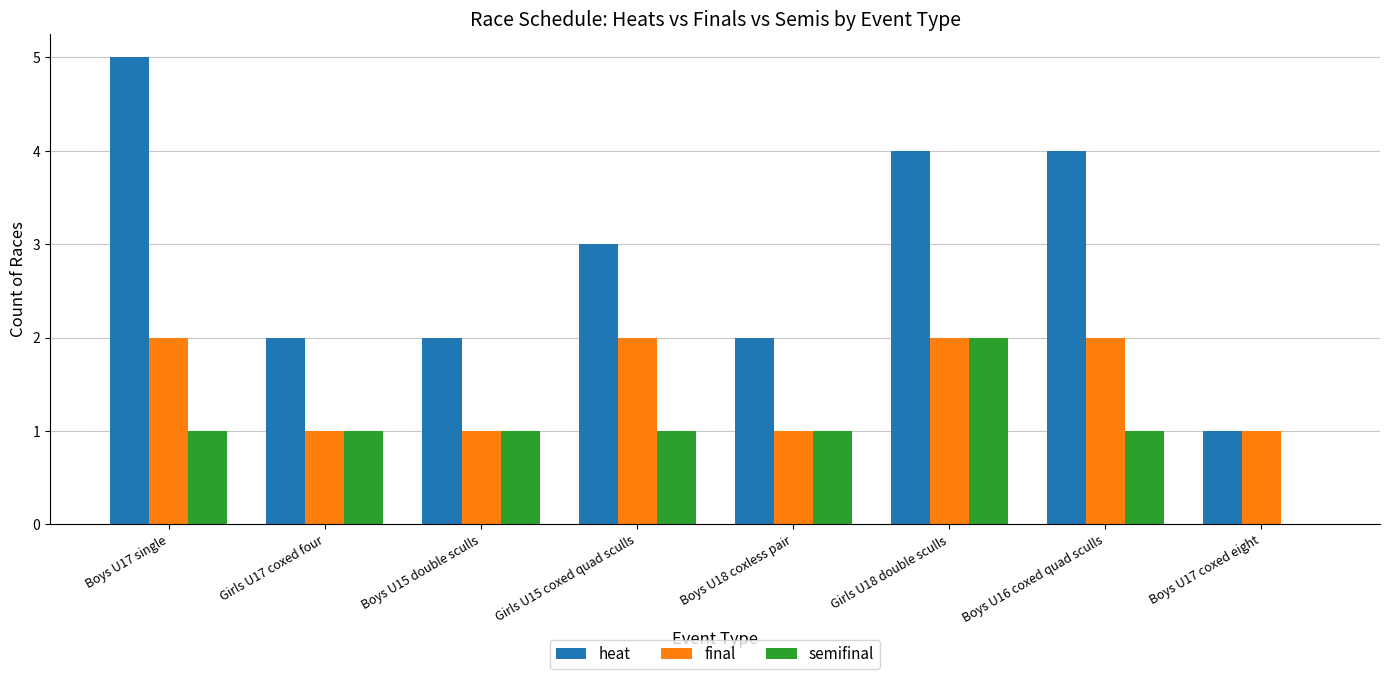

The heat series shows 3 at Girls U17 coxed four. True or false?

False